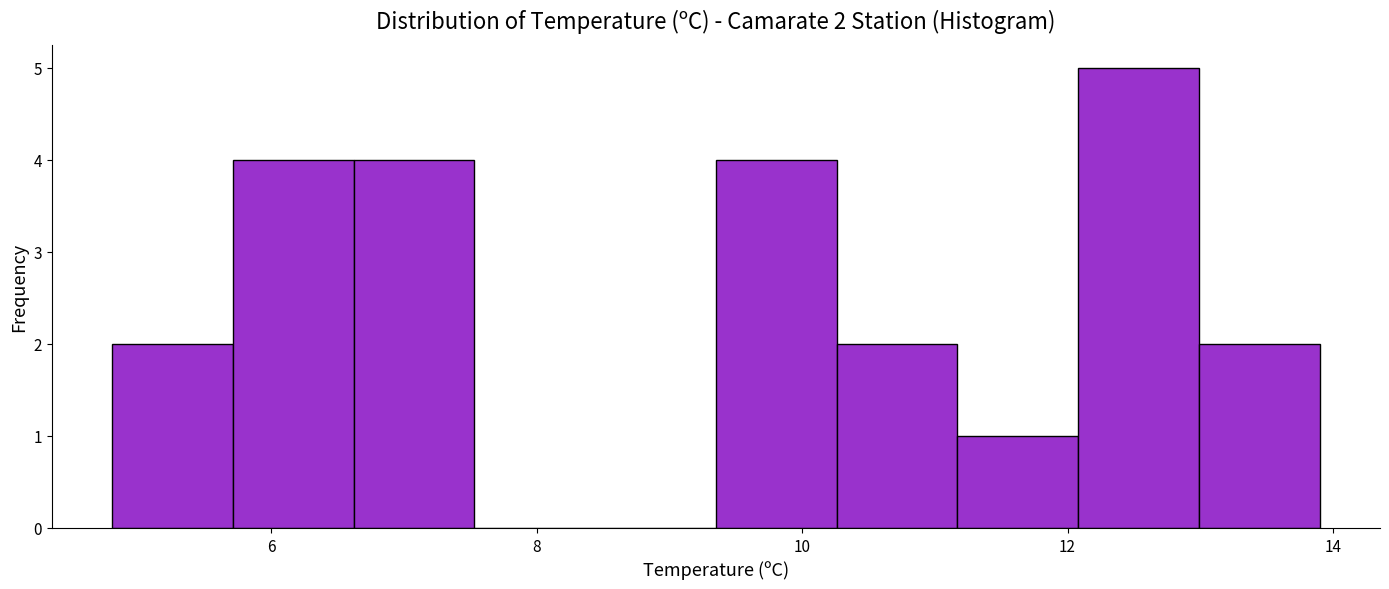

Which range on the x-axis has the tallest bar?

12.0 to 13.0